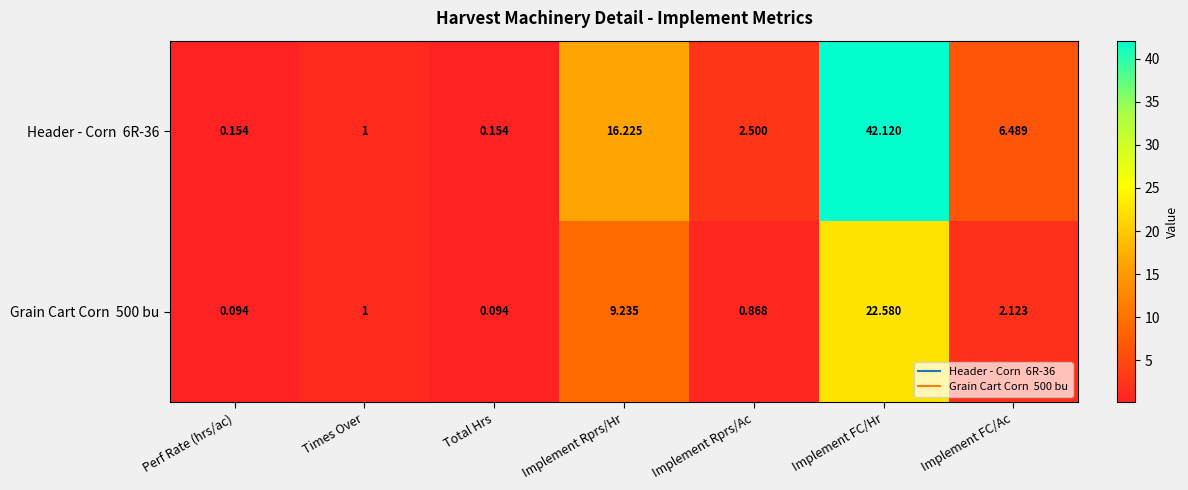

At which category is the sum across all series the highest?

Implement FC/Hr